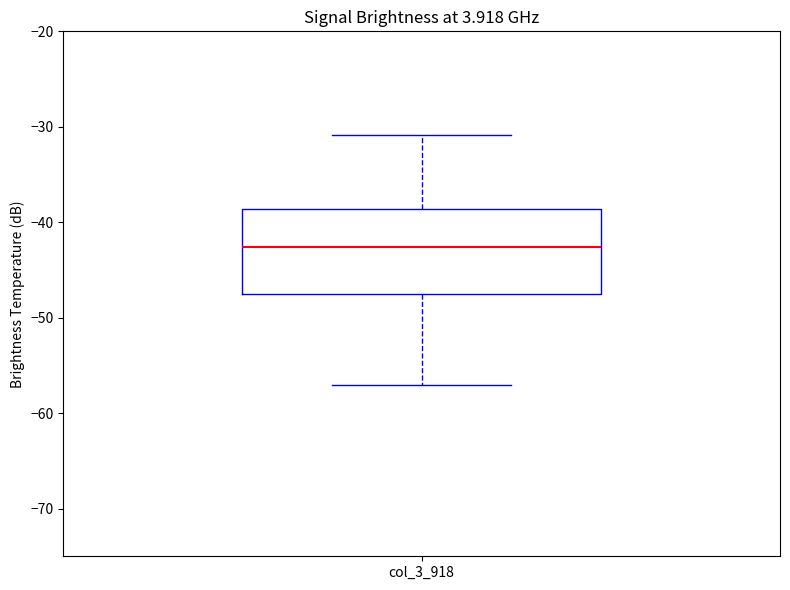

Transcribe this box plot: give where the median line is, the range the box spans, and where the two whiskers end, as read against the y-axis. The values are not printed on the chart, so give them approximately, as read against the axis.

median -43, box -47 to -39, whiskers -57 to -31